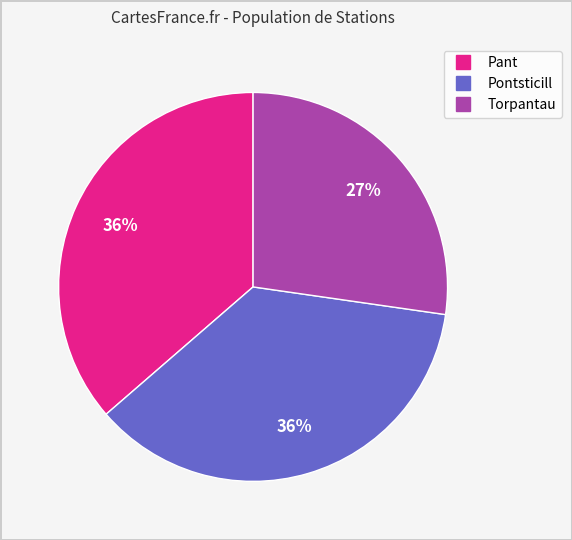

Is there a majority slice in this chart?

No